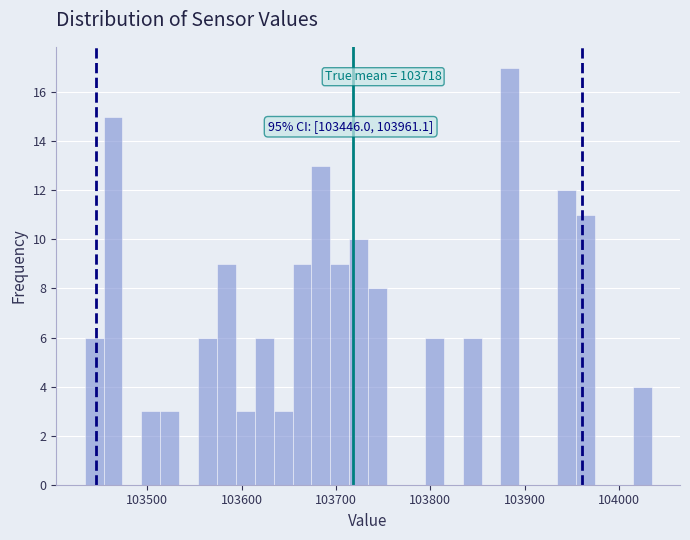

Read against the x-axis, roughly where is the centre of the tallest bar?

103880